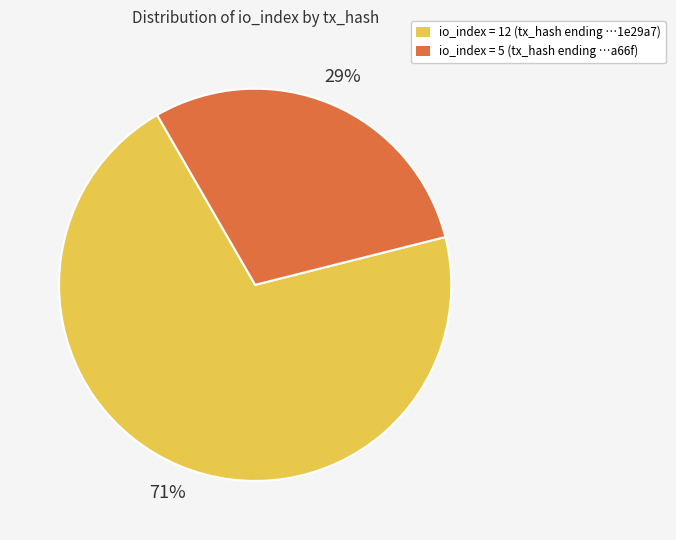

To the nearest percent, what is the average slice percentage?

50%